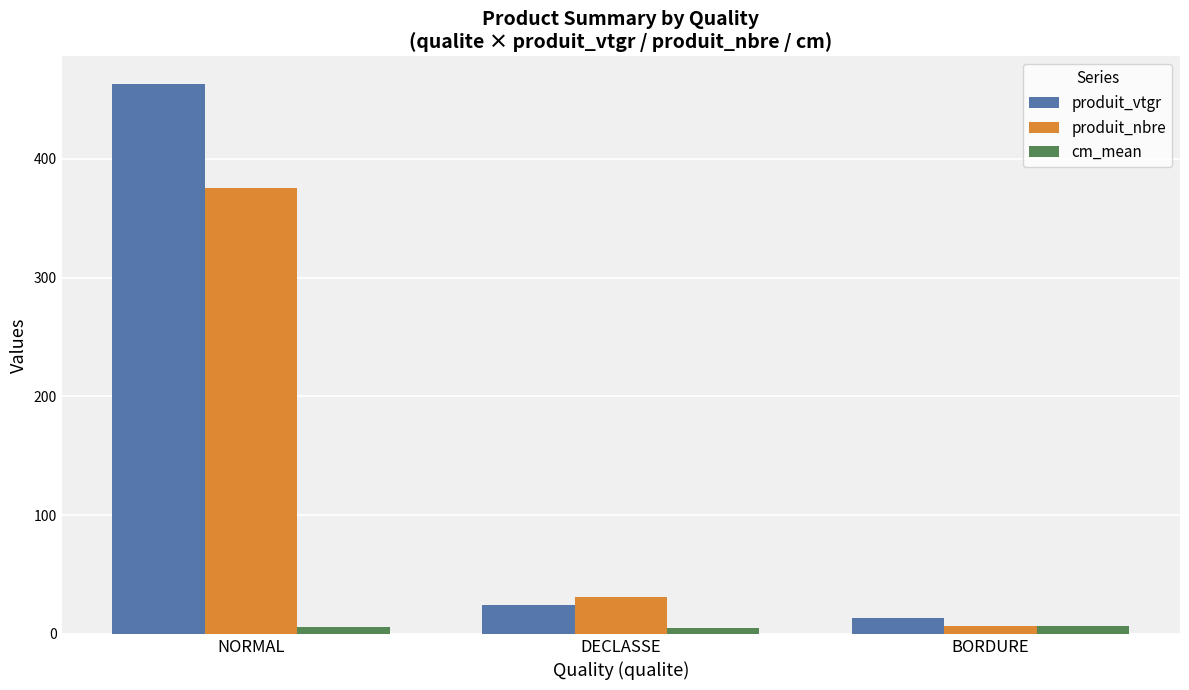

Which series has the widest spread of values?

produit_vtgr